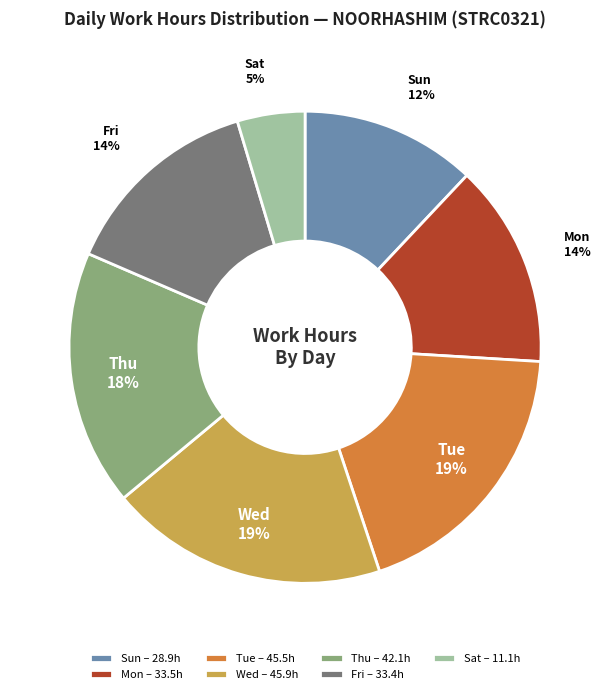

What is the ratio of the value at Fri – 33.4h to the value at Tue – 45.5h?

0.7